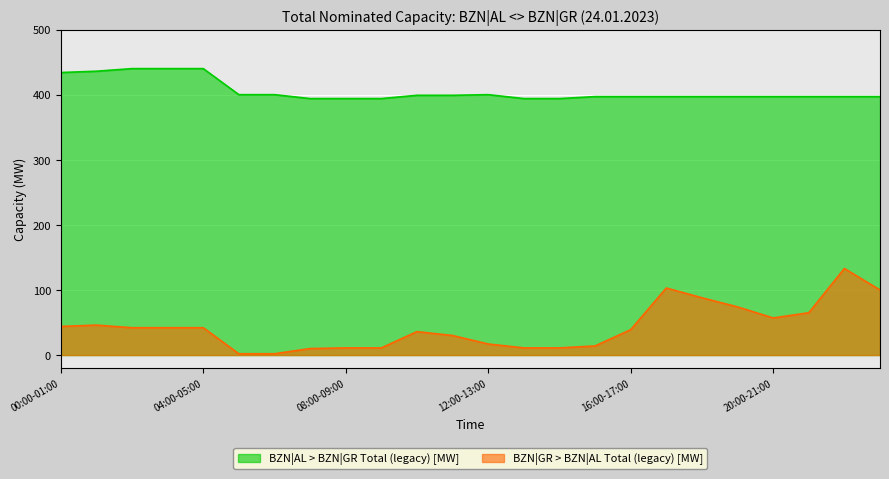

Reading left to right, list all the values displayed in this chart.

BZN|AL > BZN|GR Total (legacy) [MW]: 00:00-01:00=434	01:00-02:00=436	02:00-03:00=440	03:00-04:00=440	04:00-05:00=440	05:00-06:00=400	06:00-07:00=400	07:00-08:00=394	08:00-09:00=394	09:00-10:00=394	10:00-11:00=399	11:00-12:00=399	12:00-13:00=400	13:00-14:00=394	14:00-15:00=394	15:00-16:00=397	16:00-17:00=397	17:00-18:00=397	18:00-19:00=397	19:00-20:00=397	20:00-21:00=397	21:00-22:00=397	22:00-23:00=397	23:00-00:00=397
BZN|GR > BZN|AL Total (legacy) [MW]: 00:00-01:00=44	01:00-02:00=46	02:00-03:00=42	03:00-04:00=42	04:00-05:00=42	05:00-06:00=2	06:00-07:00=2	07:00-08:00=10	08:00-09:00=11	09:00-10:00=11	10:00-11:00=36	11:00-12:00=30	12:00-13:00=17	13:00-14:00=11	14:00-15:00=11	15:00-16:00=14	16:00-17:00=39	17:00-18:00=103	18:00-19:00=88	19:00-20:00=74	20:00-21:00=57	21:00-22:00=65	22:00-23:00=133	23:00-00:00=100